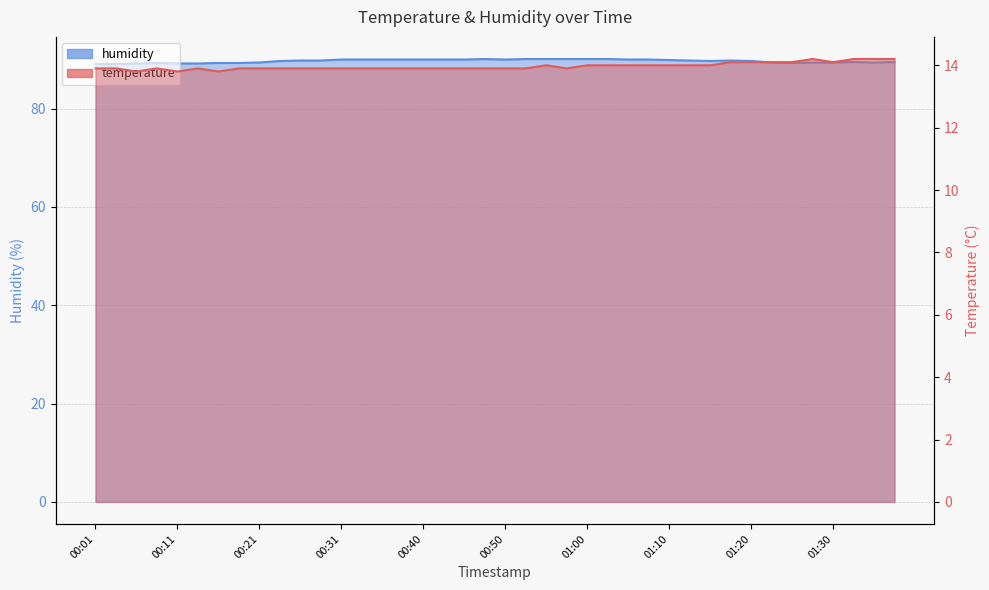

How many lines are shown in the chart?

2